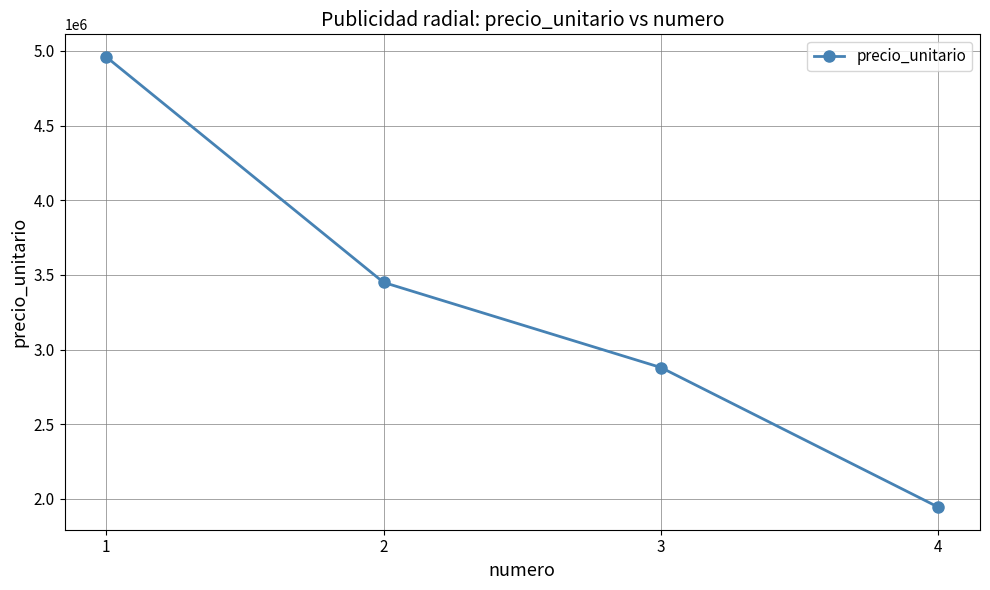

Is it true that the value at 4 is 801325?

False